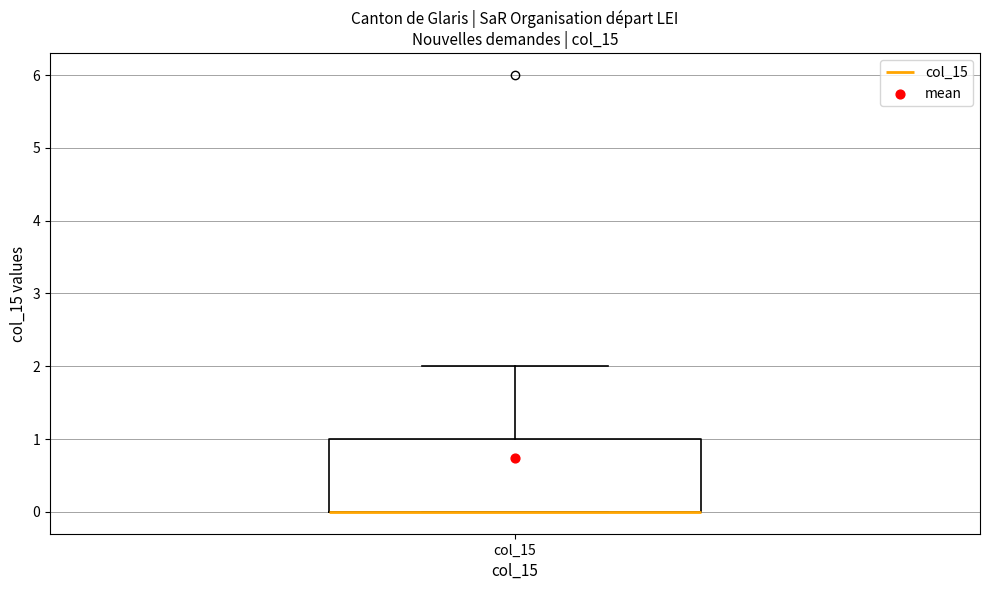

Transcribe this box plot: give where the median line is, the range the box spans, and where the two whiskers end, as read against the y-axis. The values are not printed on the chart, so give them approximately, as read against the axis.

median 0 (drawn on the box's lower edge), box 0 to 1, whiskers 0 to 2